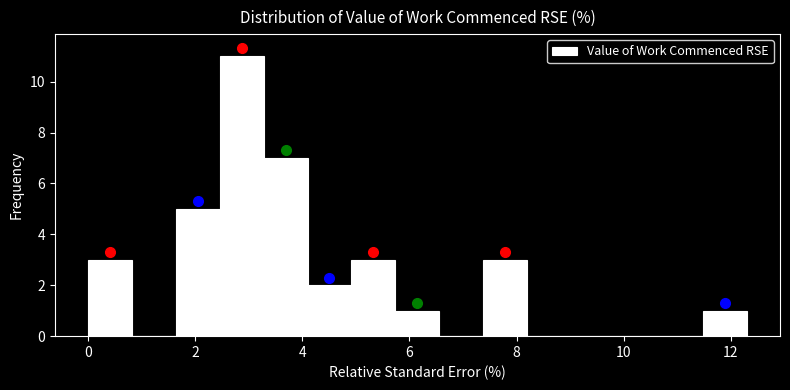

Which range on the x-axis has the tallest bar?

2.46 to 3.28